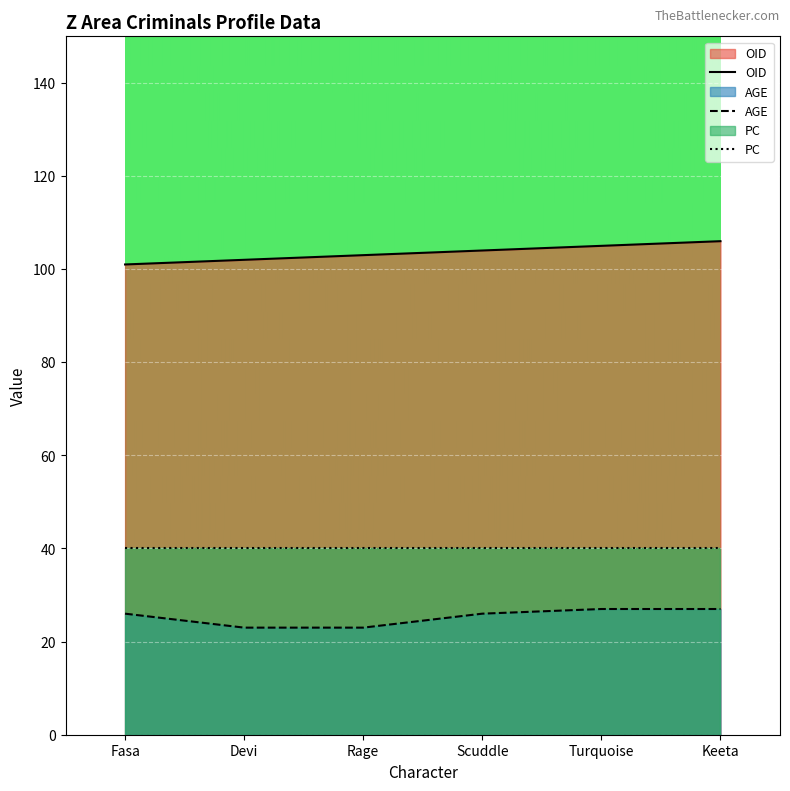

Reading left to right, what are all the values shown in this chart?

OID: 101	102	103	104	105	106
AGE: 26	23	23	26	27	27
PC: 40	40	40	40	40	40